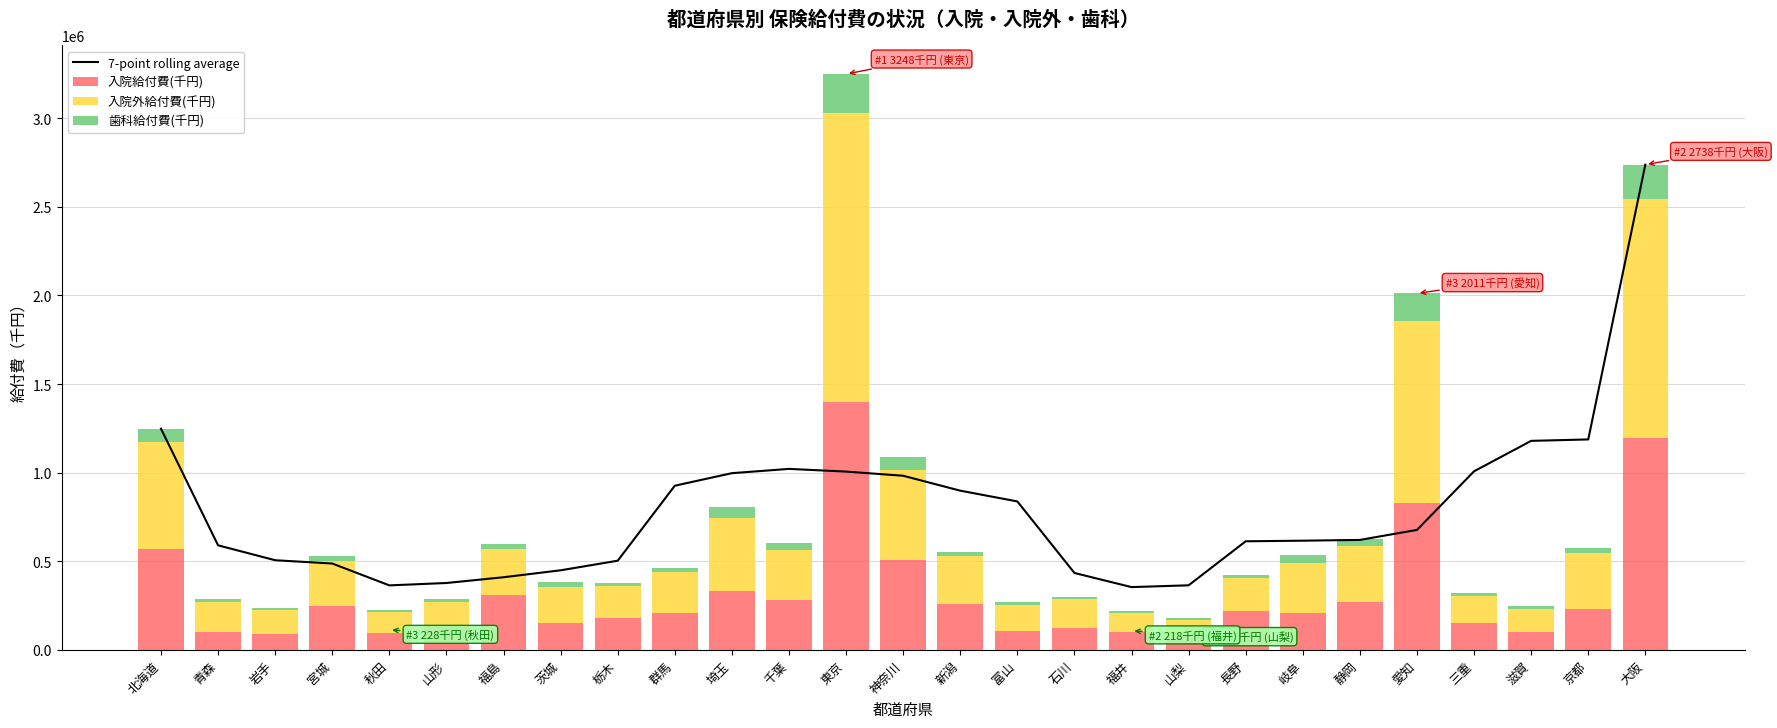

What is the smallest value displayed?

9521.9